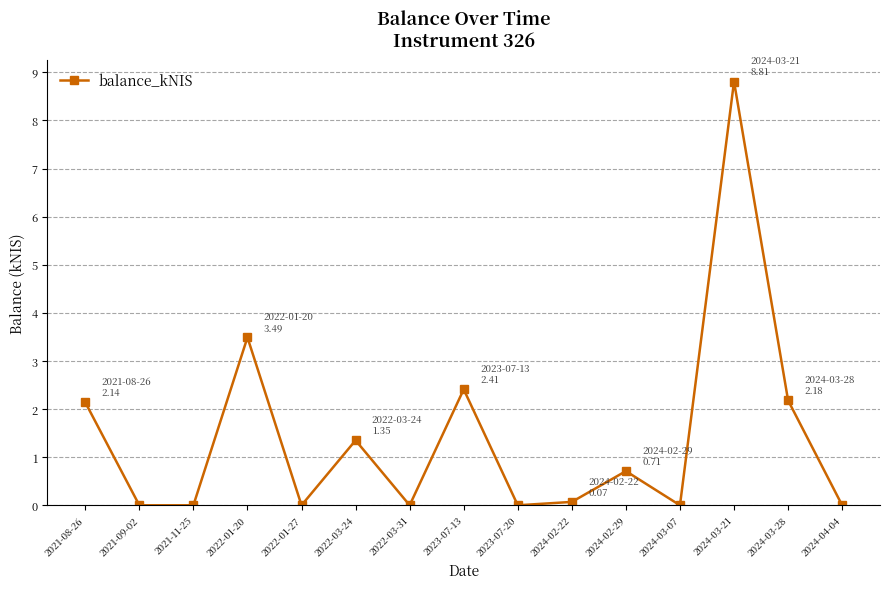

What is the change in value from 2022-01-27 to 2023-07-13?

+2.4